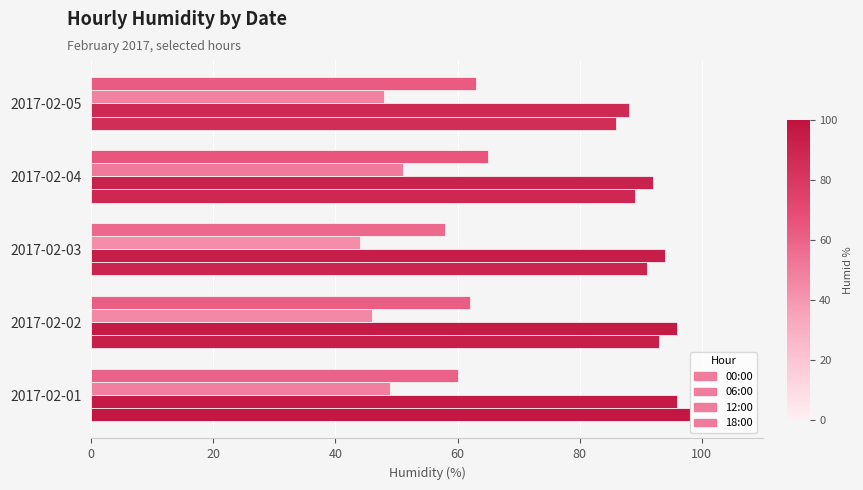

What is the value of the 00:00 bar at the 5th from the left?

86